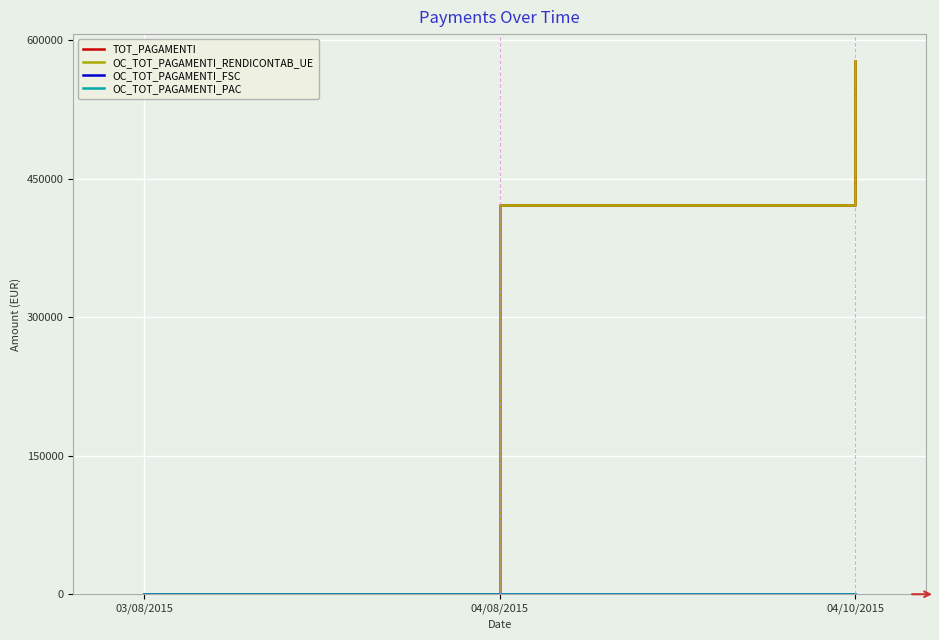

Does the chart have visible grid lines?

Yes